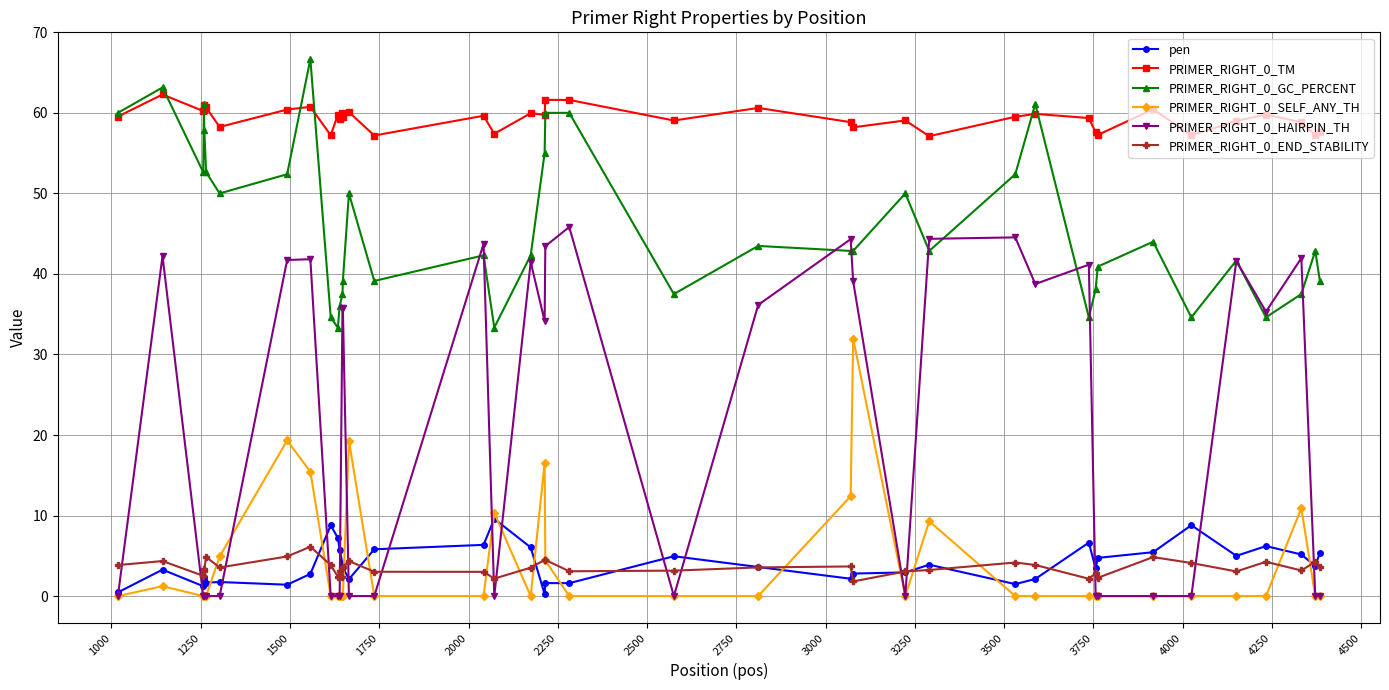

True or false: PRIMER_RIGHT_0_HAIRPIN_TH and PRIMER_RIGHT_0_END_STABILITY cross at least once.

True